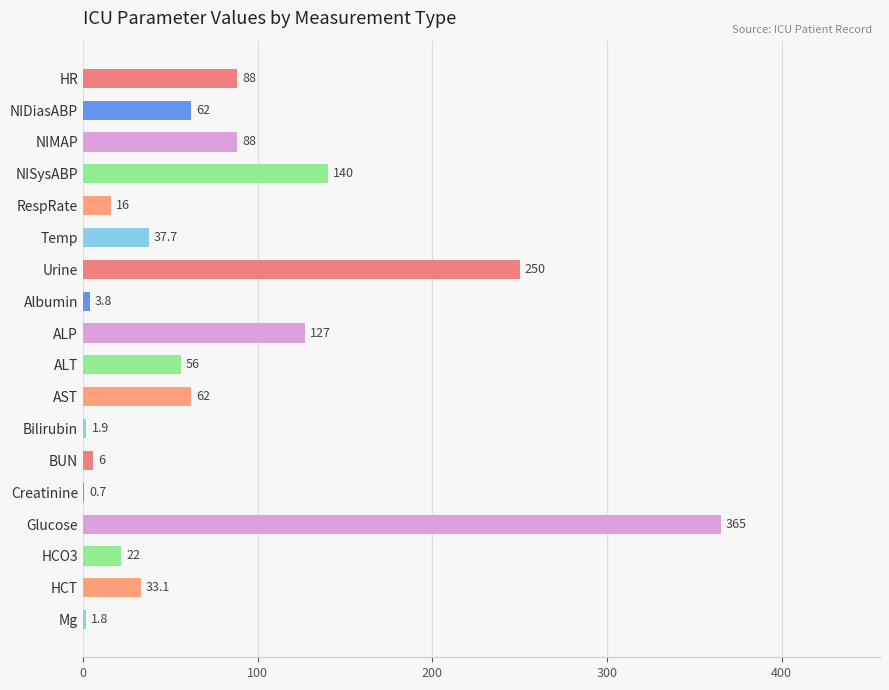

True or false: the data shows 394.5 at Urine.

False